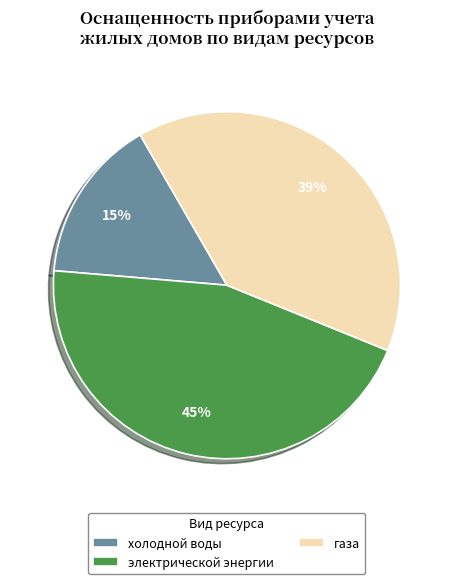

Is the sum of холодной воды and газа greater than half?

Yes